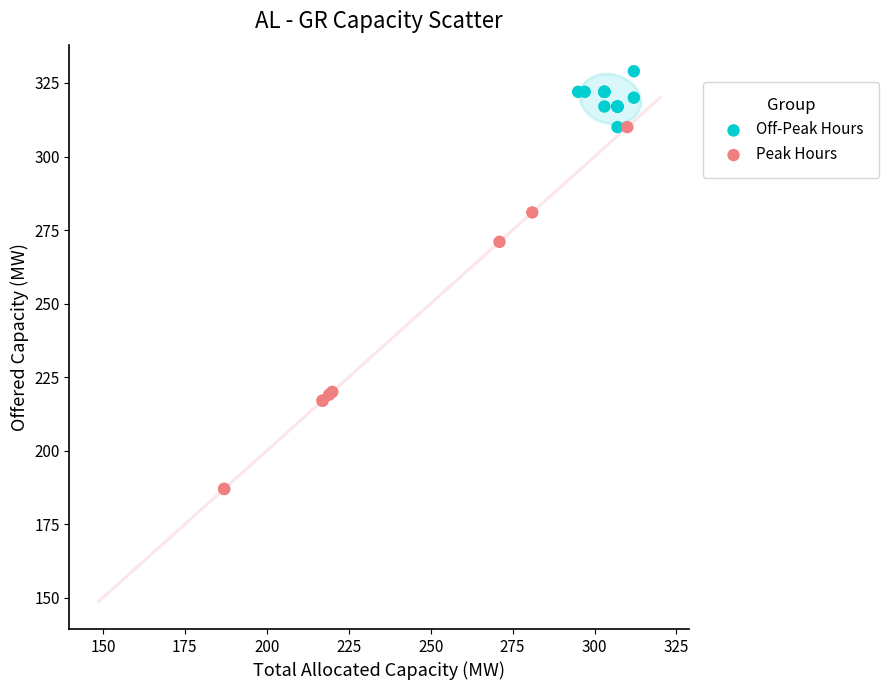

Which series contains the highest Y value?

Off-Peak Hours